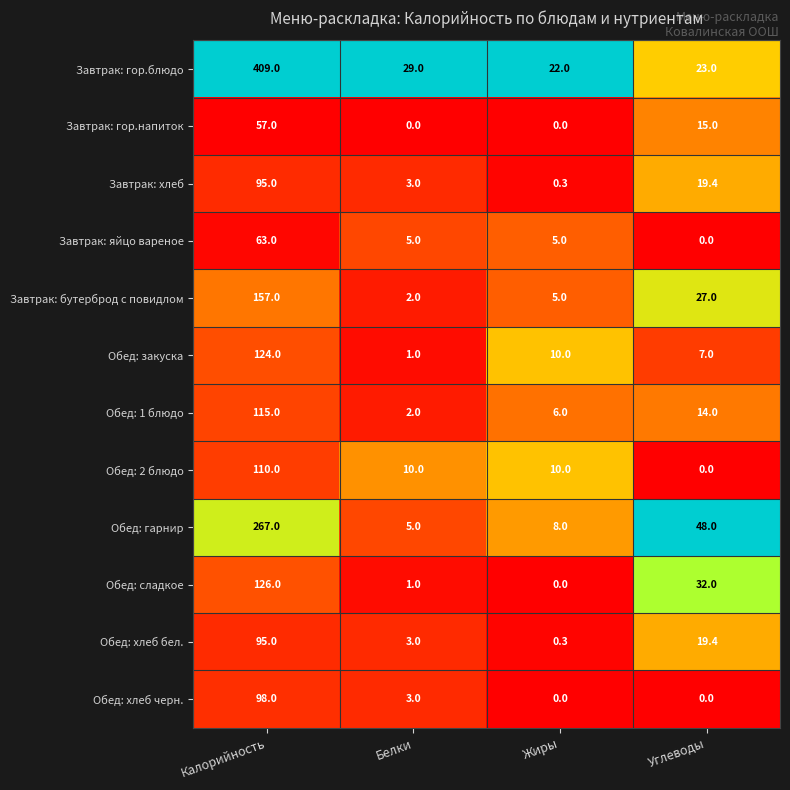

What is the total value across all series at Углеводы?

204.8